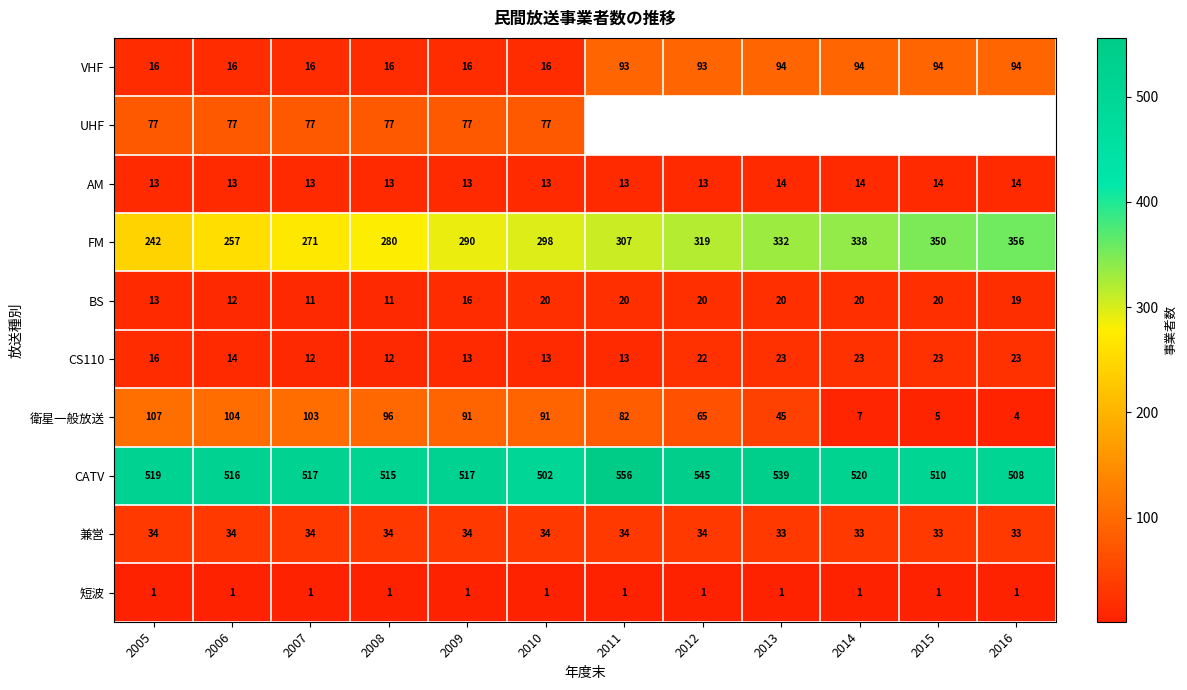

What is the maximum value shown in the chart?

556.0